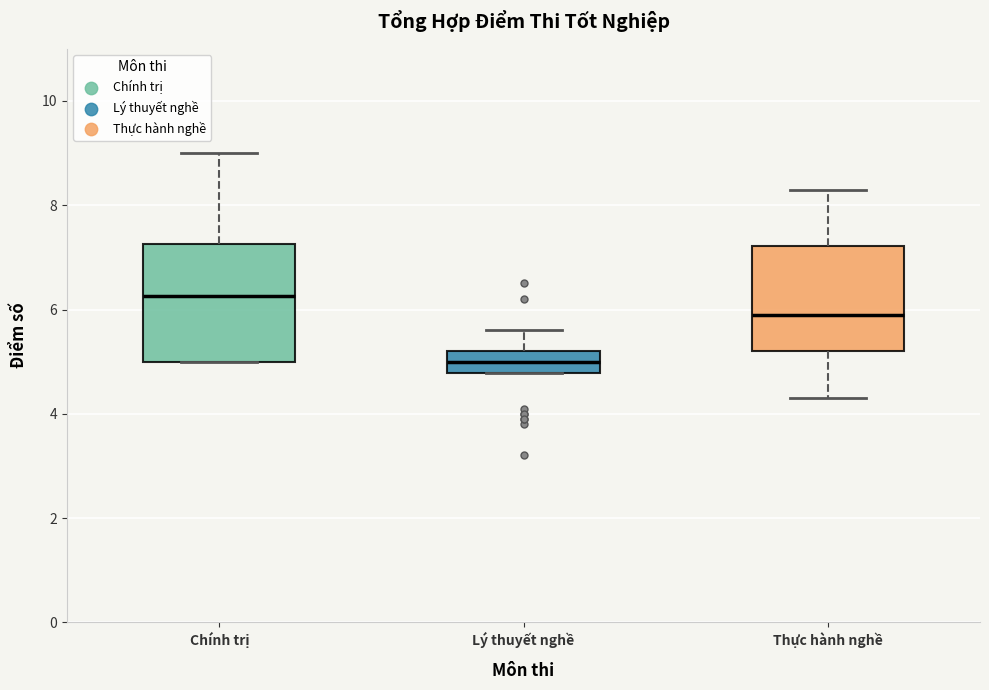

Where does the median line of the box for Thực hành nghề sit on the y-axis? The values are not printed on the chart, so give them approximately, as read against the axis.

6.0